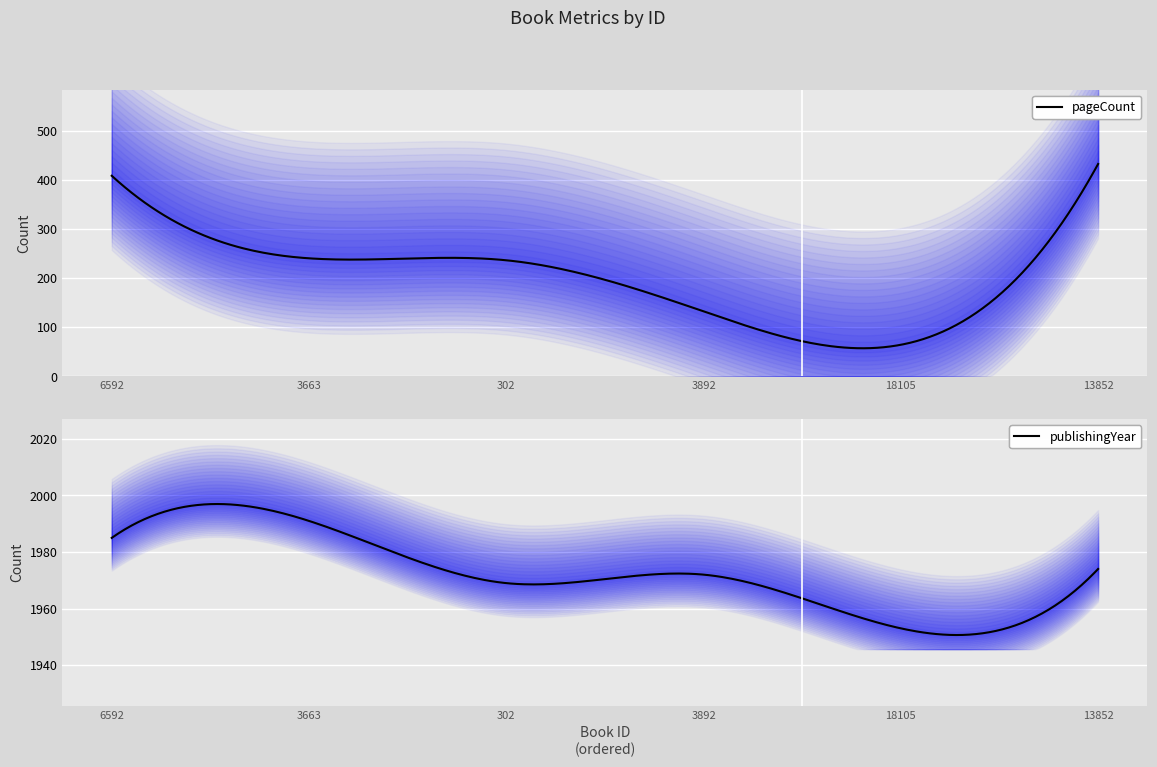

What is the label of the 4th point from the left?

3892